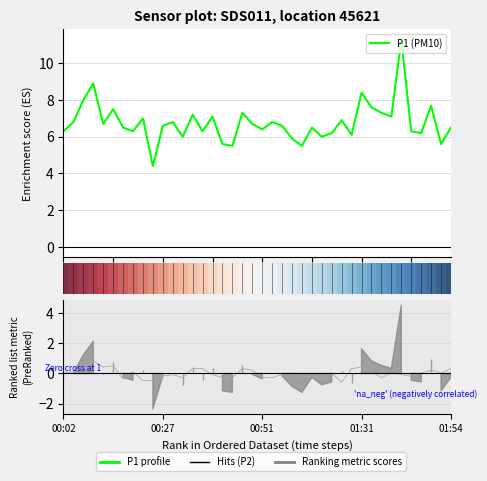

True or false: P1 (PM10) and P2 metric cross at least once.

False